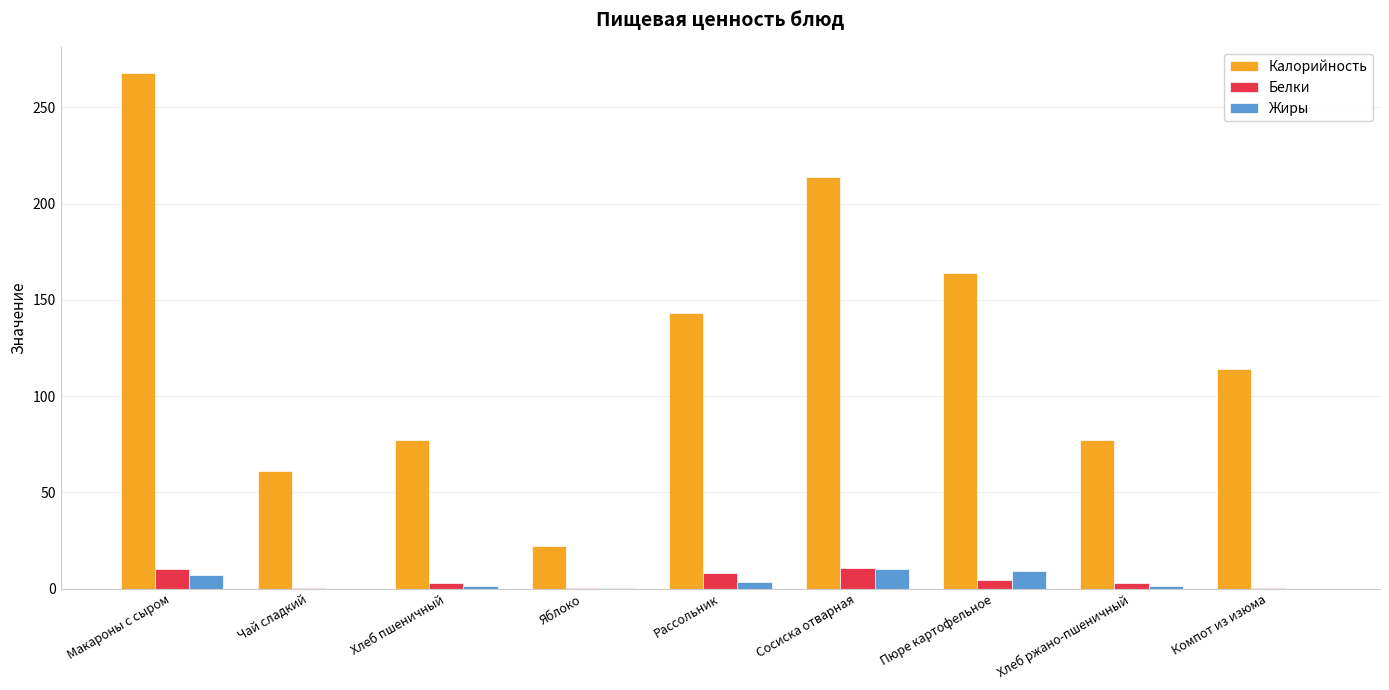

What is the sum of all Калорийность values?

1140.4